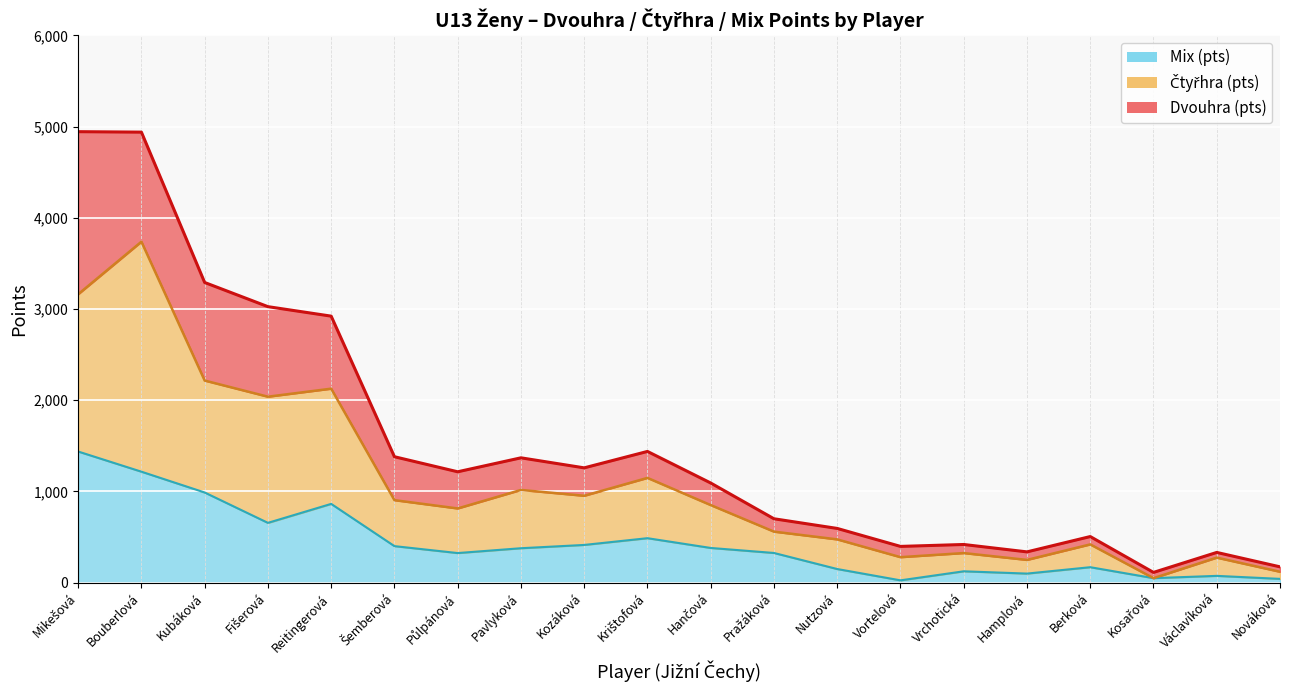

At which label does Čtyřhra (pts) reach its minimum?

Kosařová